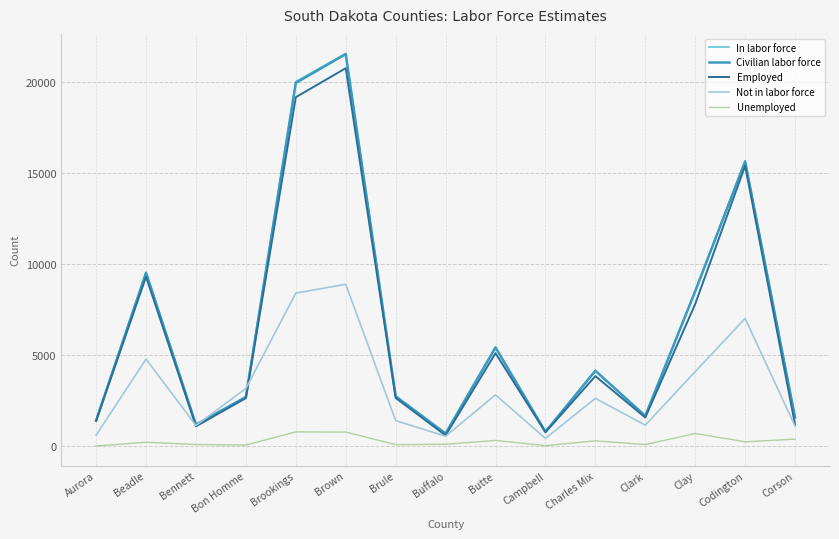

Which series has the largest range (max minus min)?

In labor force